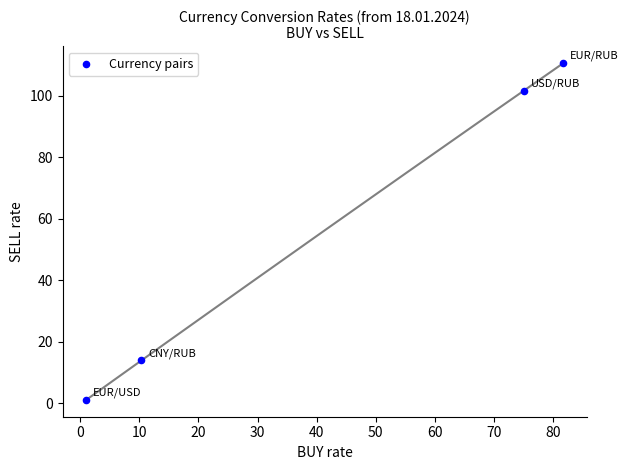

What Y value in the scatter plot is closest to 55?

14.0